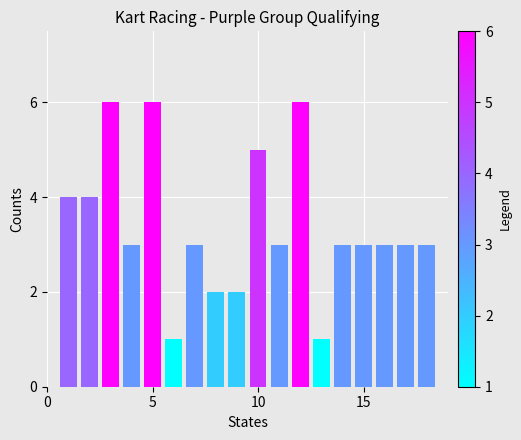

What is the greatest value displayed?

6